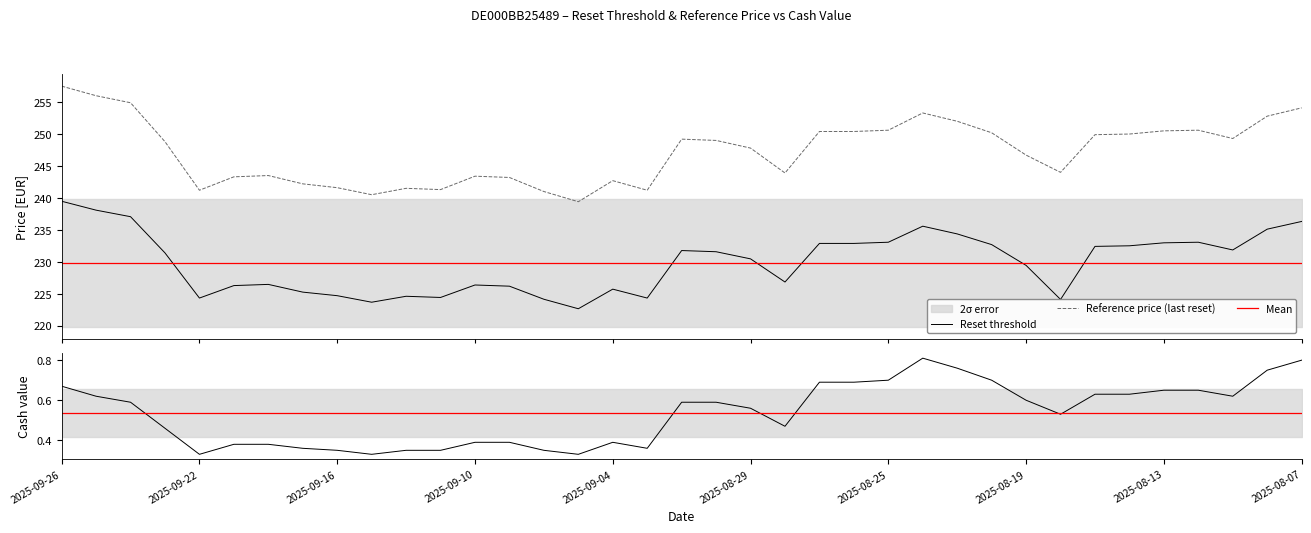

Rank the series at 2025-09-17 from highest to lowest value.

Reference price (last reset), Reset threshold, Cash value